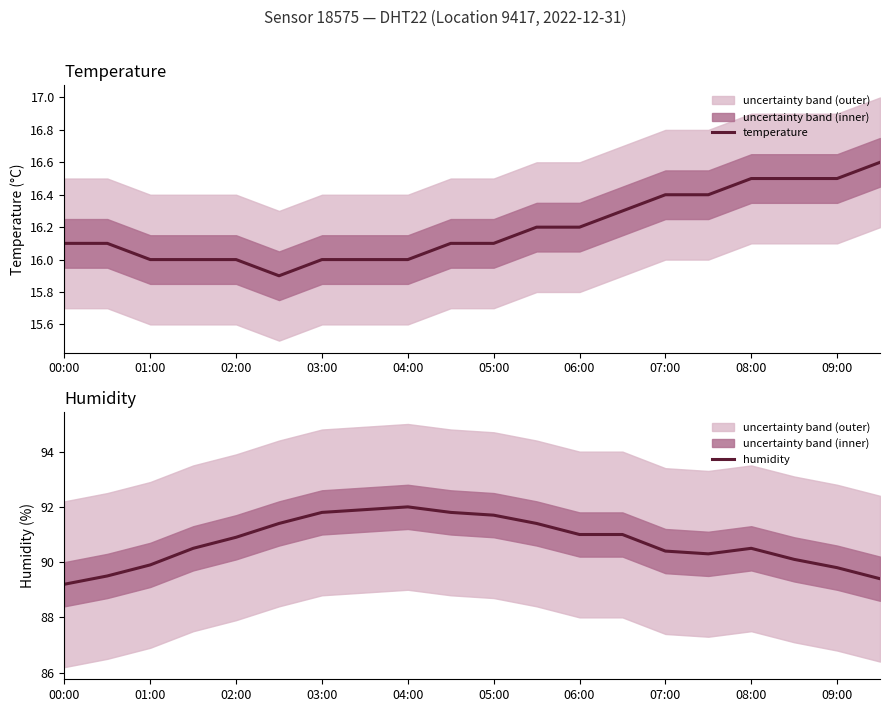

The value of temperature at 19 is 16.6. True or false?

True